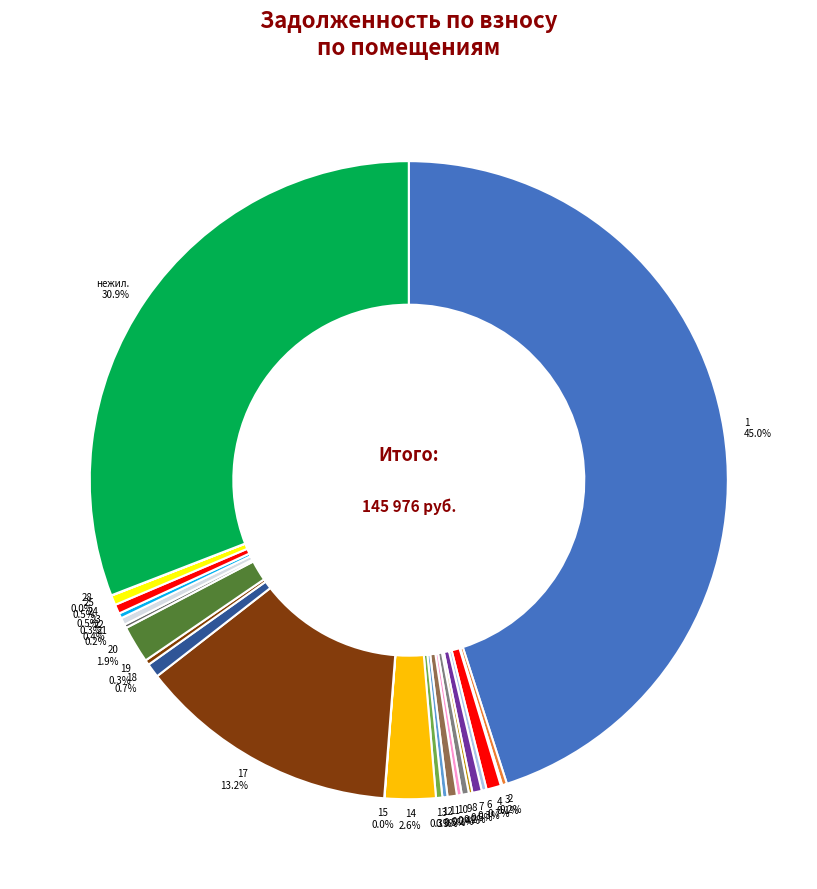

What is the smallest slice in the pie chart?

5